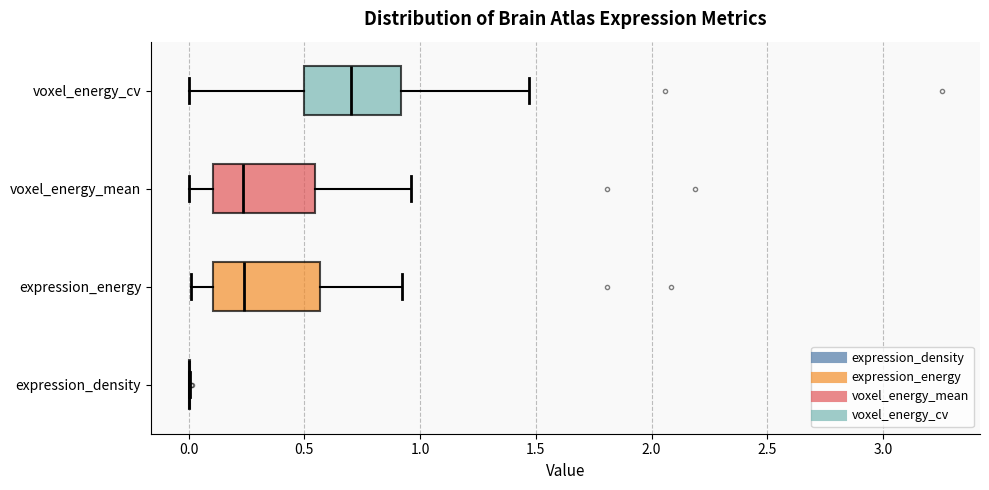

Reading bottom to top, transcribe this box plot: for each box, give where its median line is, the range the box spans, and where its two whiskers end, as read against the x-axis. The values are not printed on the chart, so give them approximately, as read against the axis.

expression_density: box collapsed to a line at 0.00, whiskers 0.00 to 0.00
expression_energy: median 0.25, box 0.10 to 0.55, whiskers 0.00 to 0.90
voxel_energy_mean: median 0.25, box 0.10 to 0.55, whiskers 0.00 to 0.95
voxel_energy_cv: median 0.70, box 0.50 to 0.90, whiskers 0.00 to 1.45